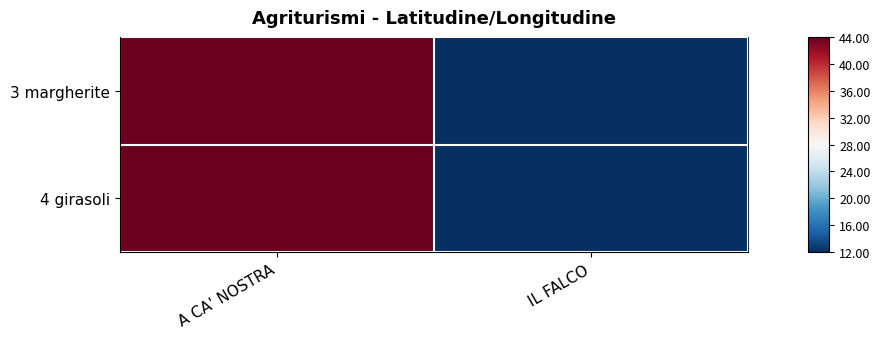

Reading right to left, list all the values displayed in this chart.

3 margherite: IL FALCO=12.1	A CA' NOSTRA=43.8
4 girasoli: IL FALCO=12.0	A CA' NOSTRA=43.8